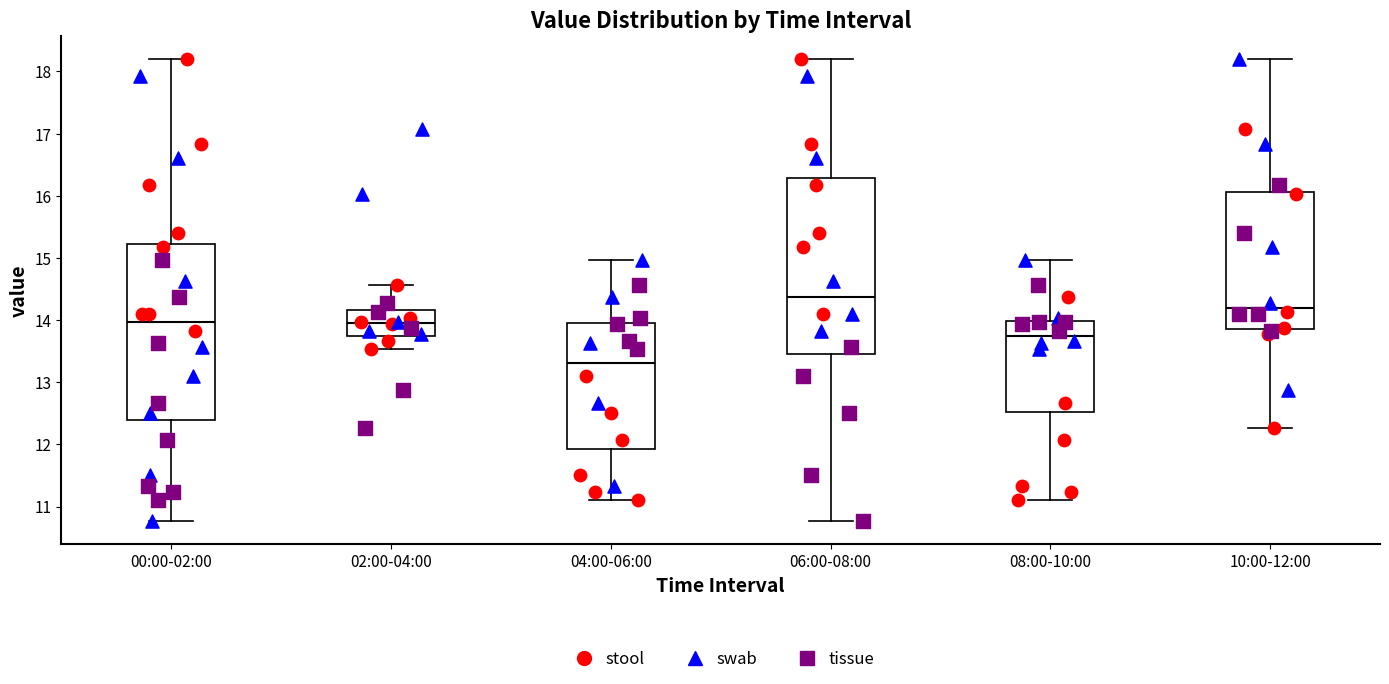

Reading left to right, read every box against the y-axis: the position of its median line, the range the box covers, and the ends of its whiskers. The values are not printed on the chart, so give them approximately, as read against the axis.

00:00-02:00: median 14.0, box 12.4 to 15.2, whiskers 10.8 to 18.2
02:00-04:00: median 14.0, box 13.7 to 14.2, whiskers 13.5 to 14.6
04:00-06:00: median 13.3, box 11.9 to 14.0, whiskers 11.1 to 15.0
06:00-08:00: median 14.4, box 13.5 to 16.3, whiskers 10.8 to 18.2
08:00-10:00: median 13.8, box 12.5 to 14.0, whiskers 11.1 to 15.0
10:00-12:00: median 14.2, box 13.9 to 16.1, whiskers 12.3 to 18.2